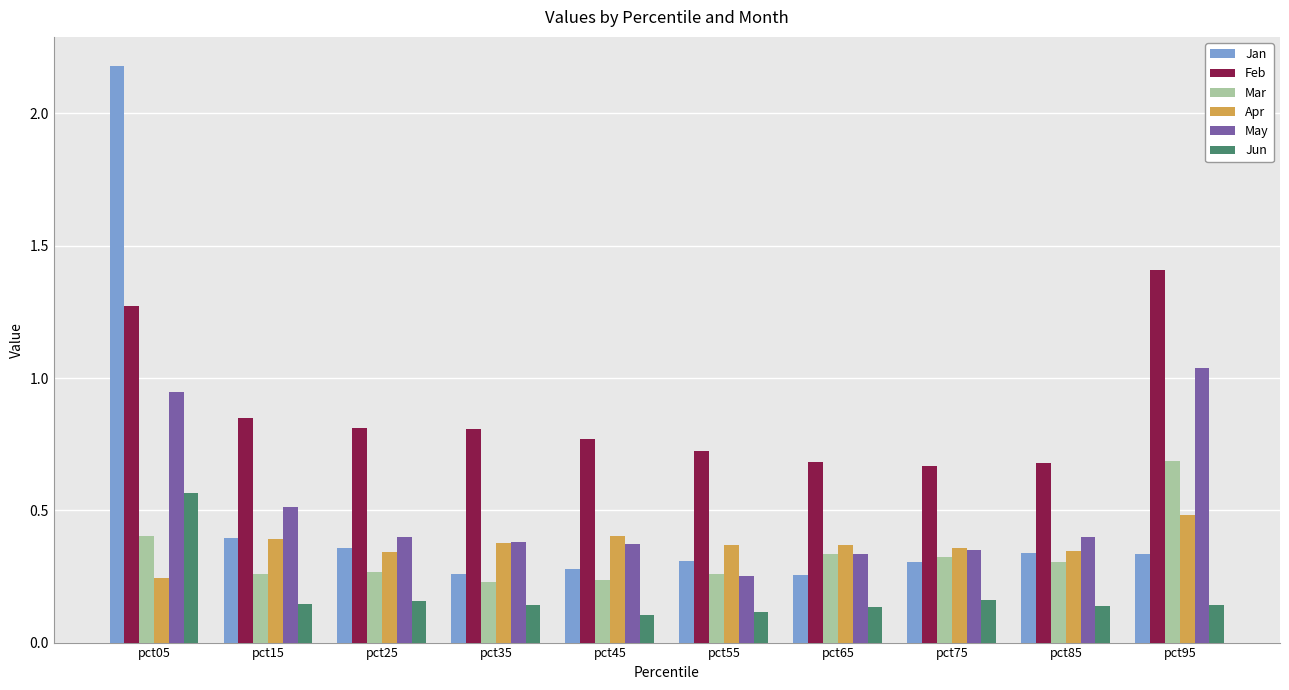

What are all the series names shown in the legend?

Jan, Feb, Mar, Apr, May, Jun